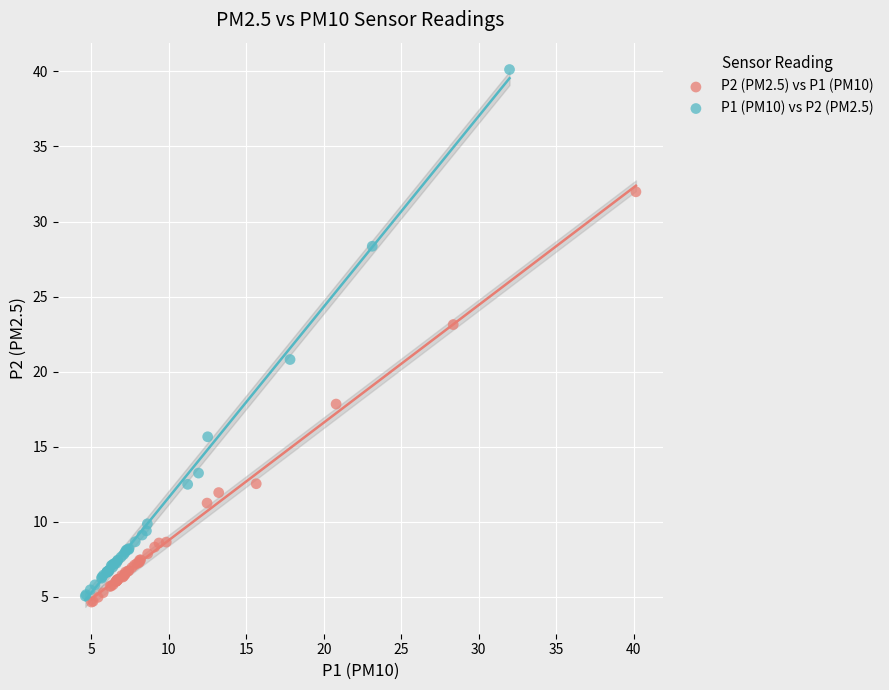

What are all the series names shown in the legend?

P2 (PM2.5) vs P1 (PM10), P1 (PM10) vs P2 (PM2.5)